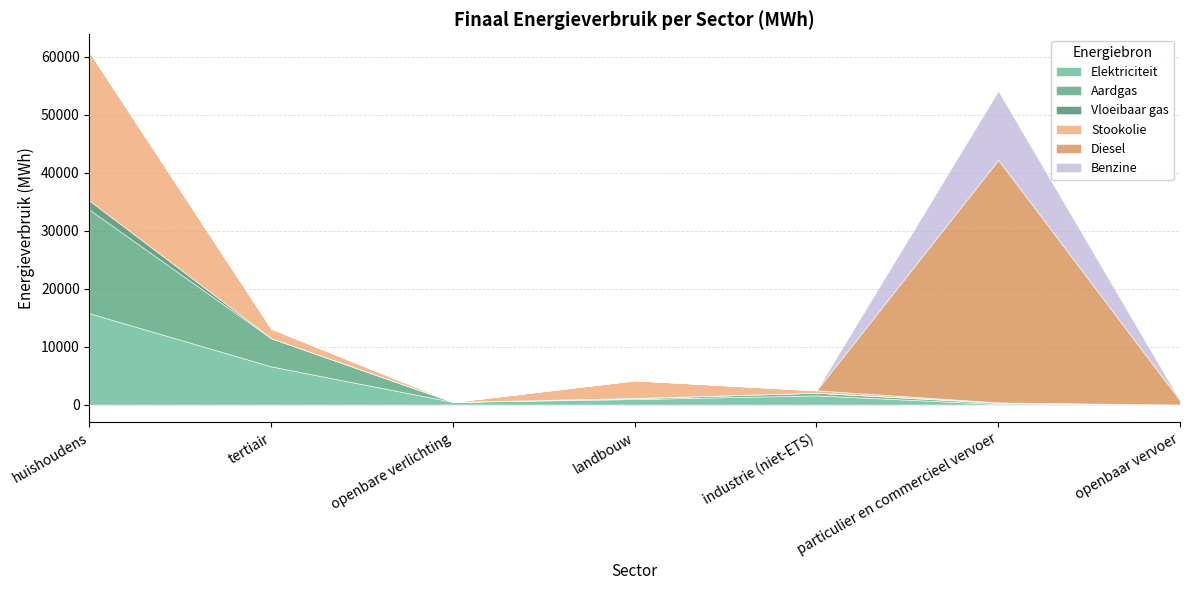

In Vloeibaar gas, how many points are lower than both neighbors (excluding endpoints)?

2